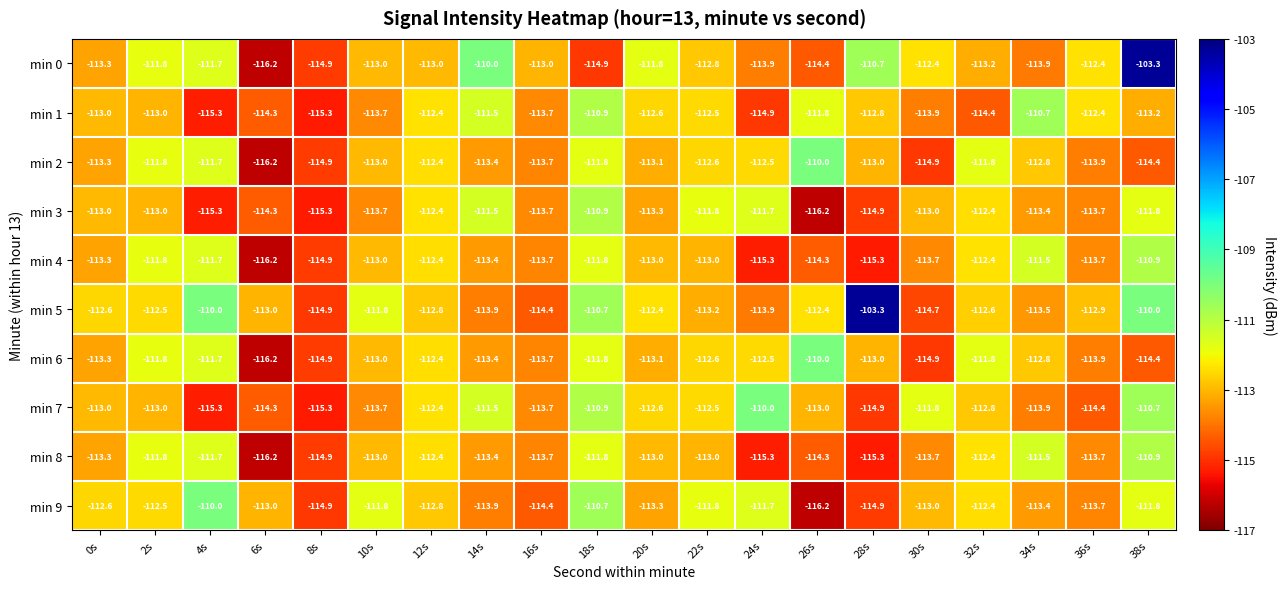

What value does the min 4 series have at 20s?

-113.0